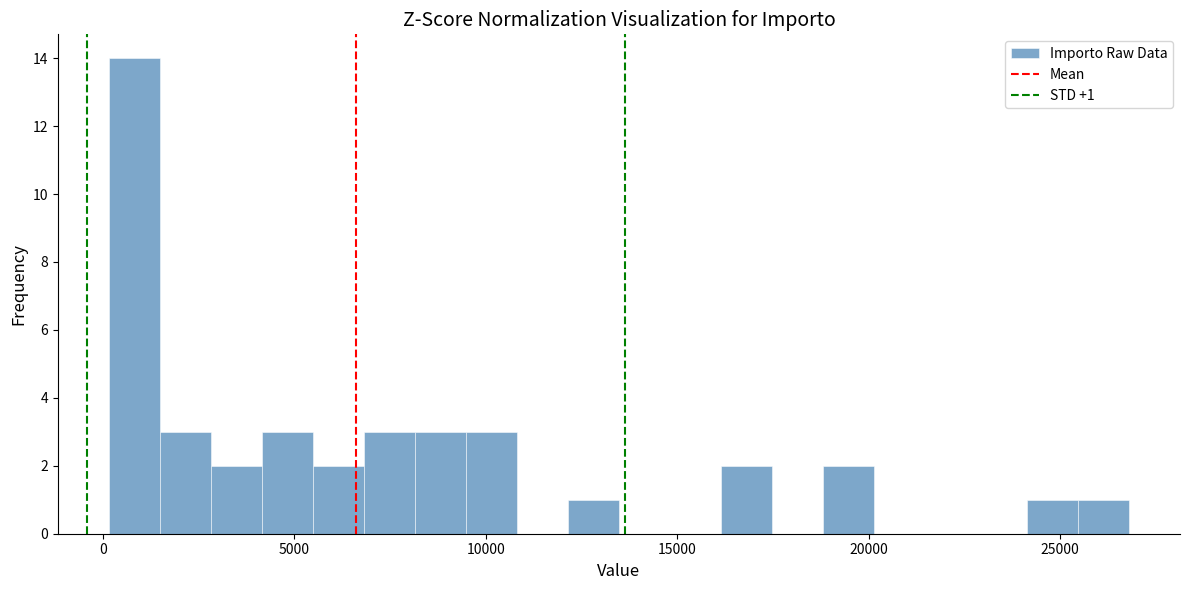

Read against the x-axis, roughly where is the centre of the tallest bar?

1000